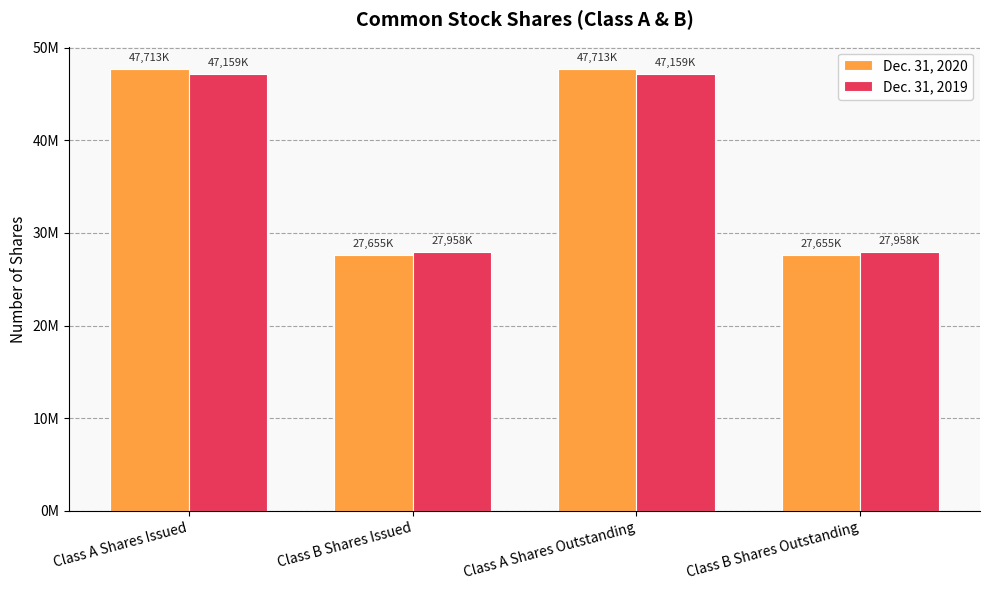

What are all the series names shown in the legend?

Dec. 31, 2020, Dec. 31, 2019